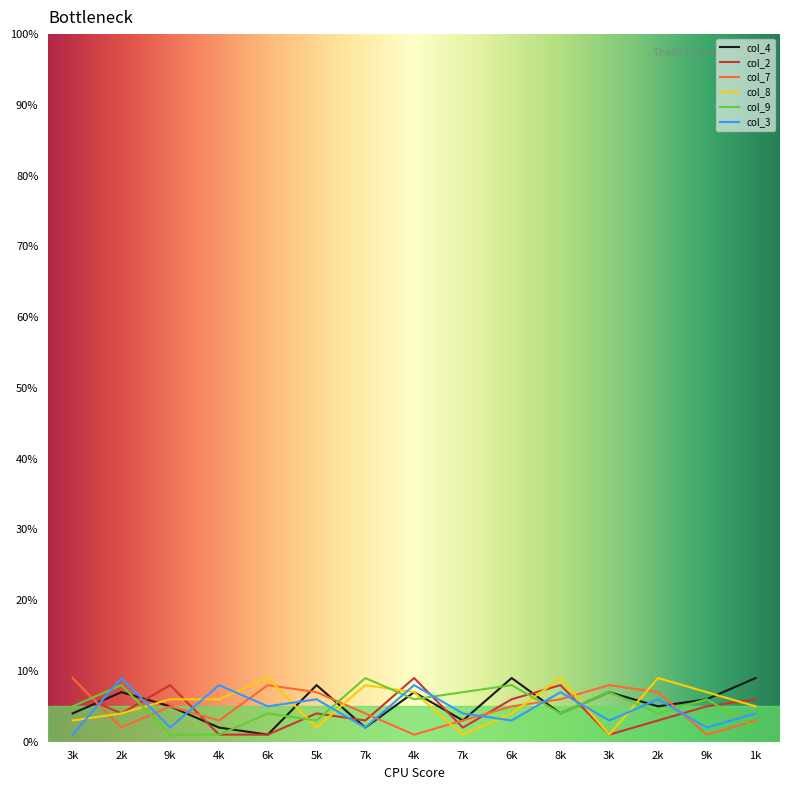

Between which two adjacent categories do col_4 and col_9 first intersect?

2k and 9k